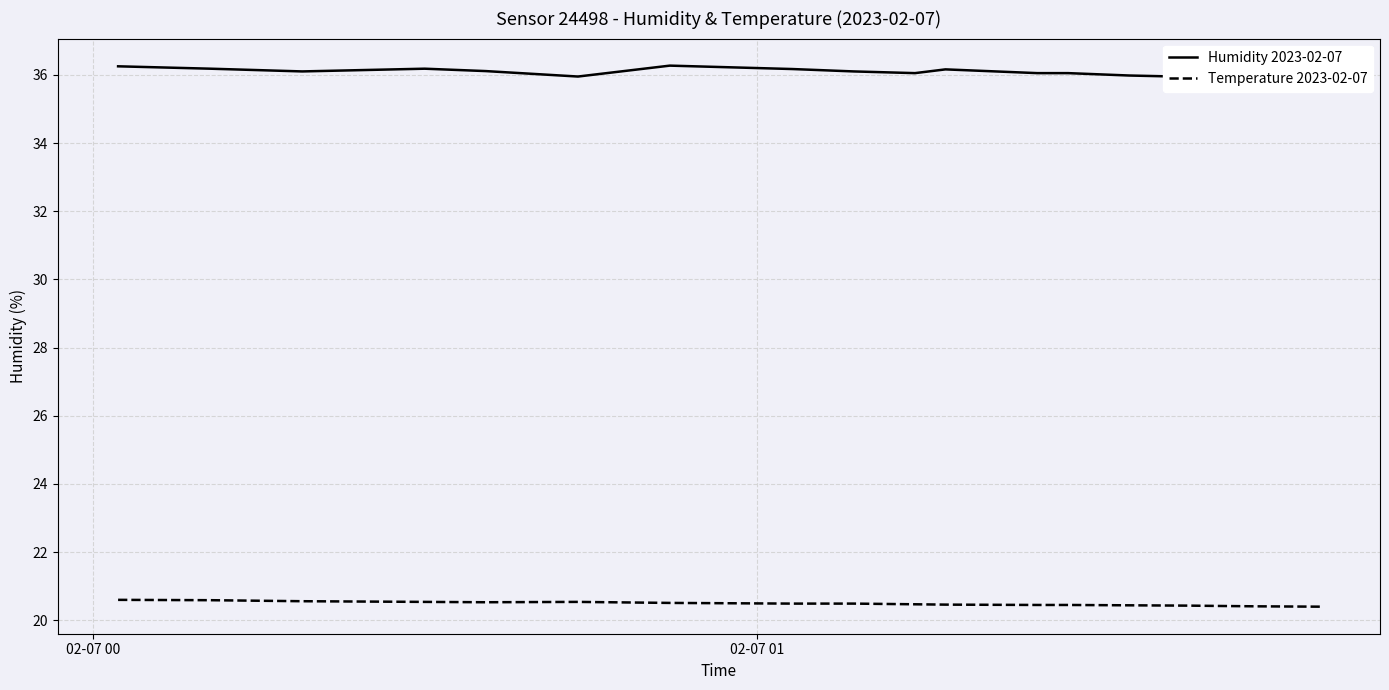

How many lines are shown in the chart?

2